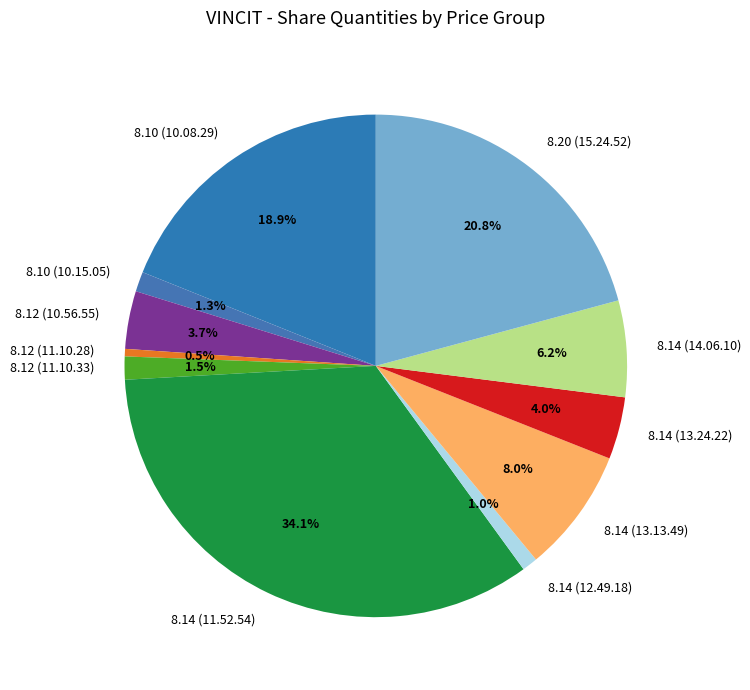

Which slice is the largest?

8.14 (11.52.54)